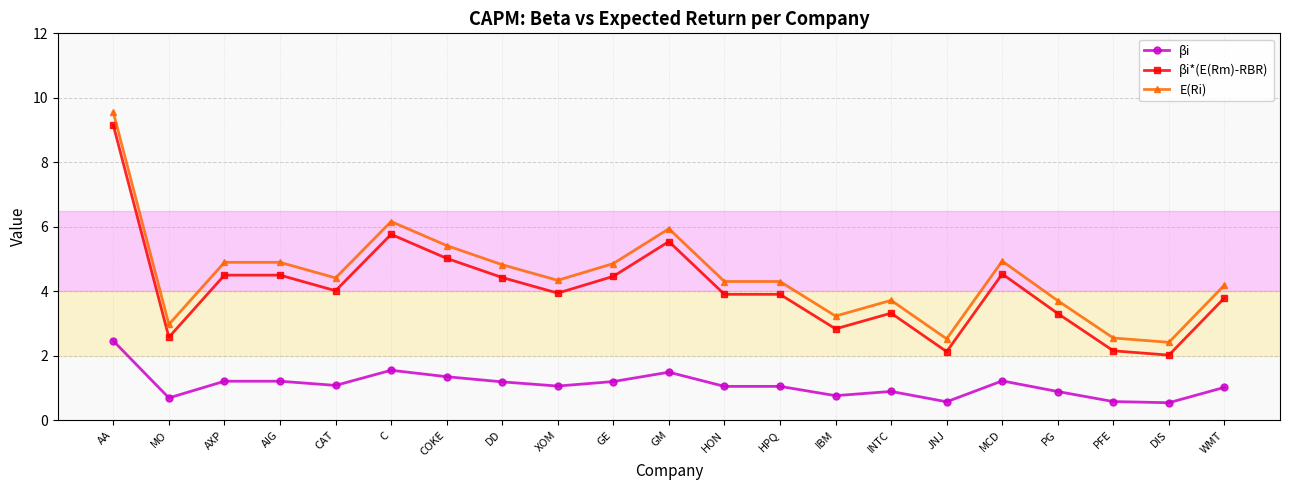

What is the value of the βi*(E(Rm)-RBR) point at the 1st from the left?

9.1